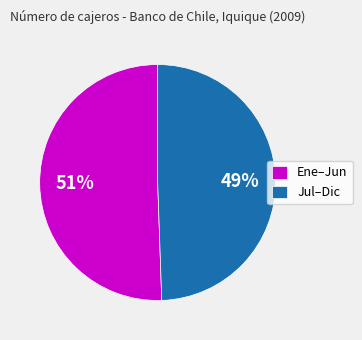

Do Ene–Jun and Jul–Dic together represent more than half of the pie?

Yes